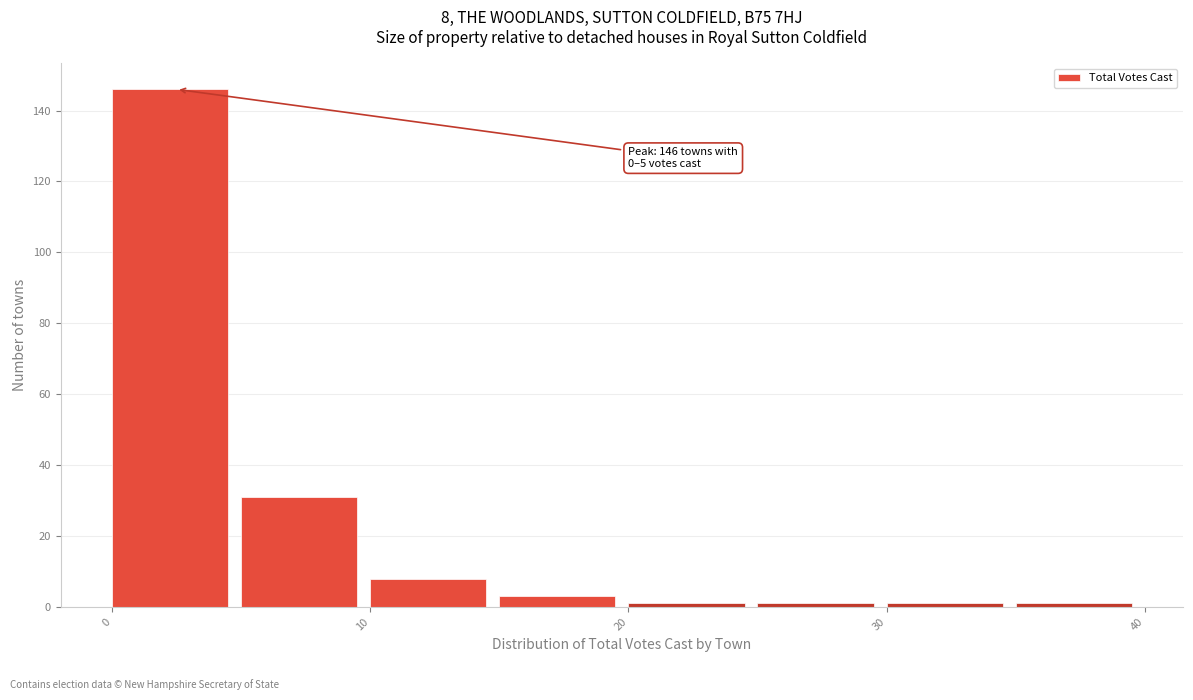

Which range on the x-axis has the tallest bar?

0 to 5